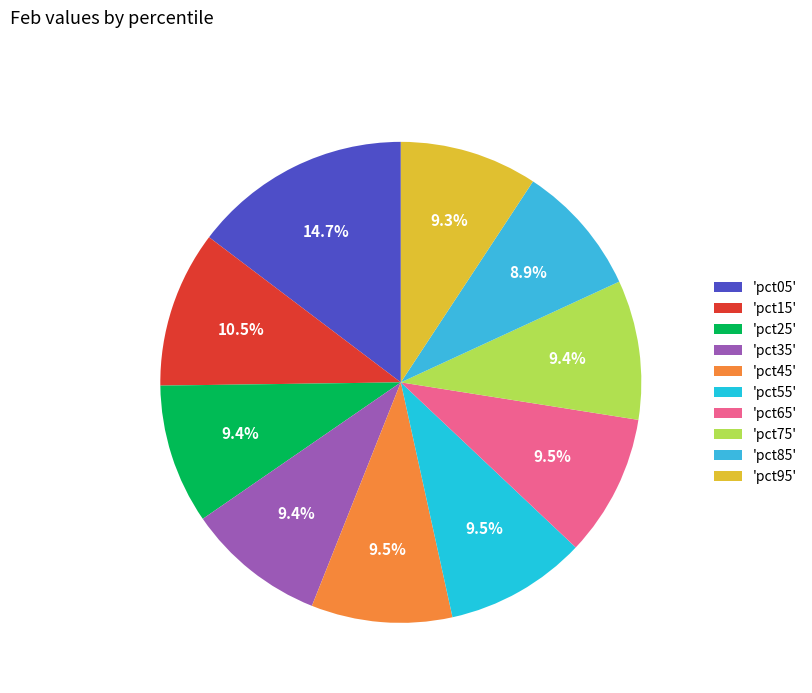

How many slices are in this pie chart?

10